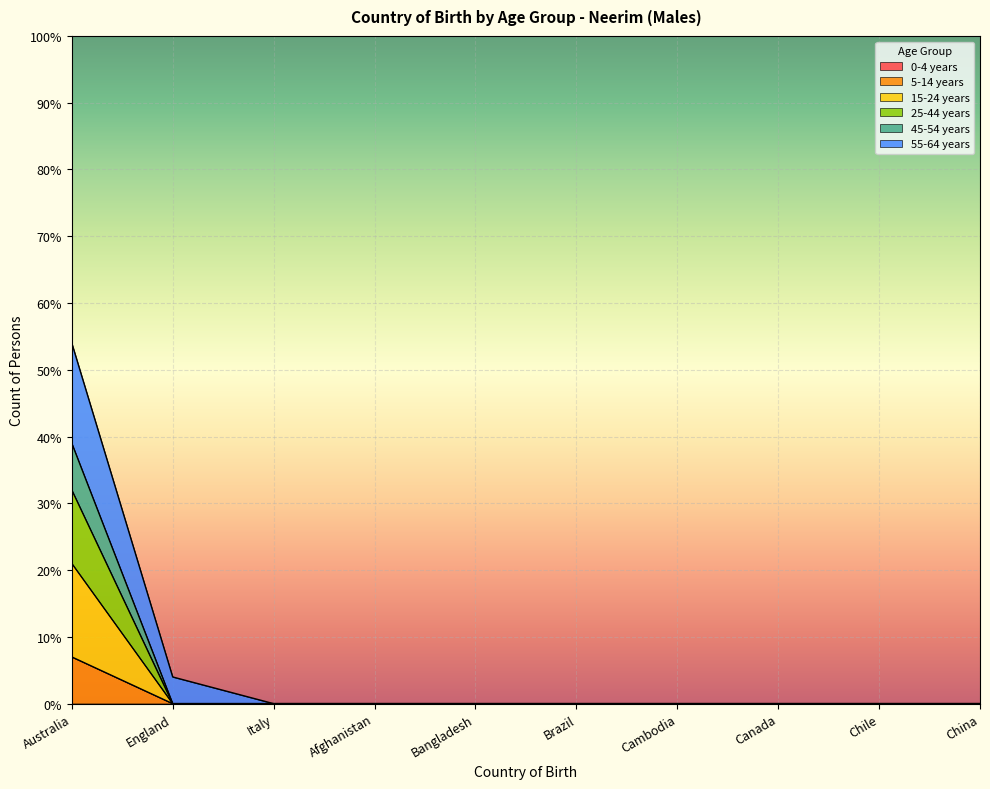

True or false: 25-44 years has a value of 0 at Afghanistan.

True